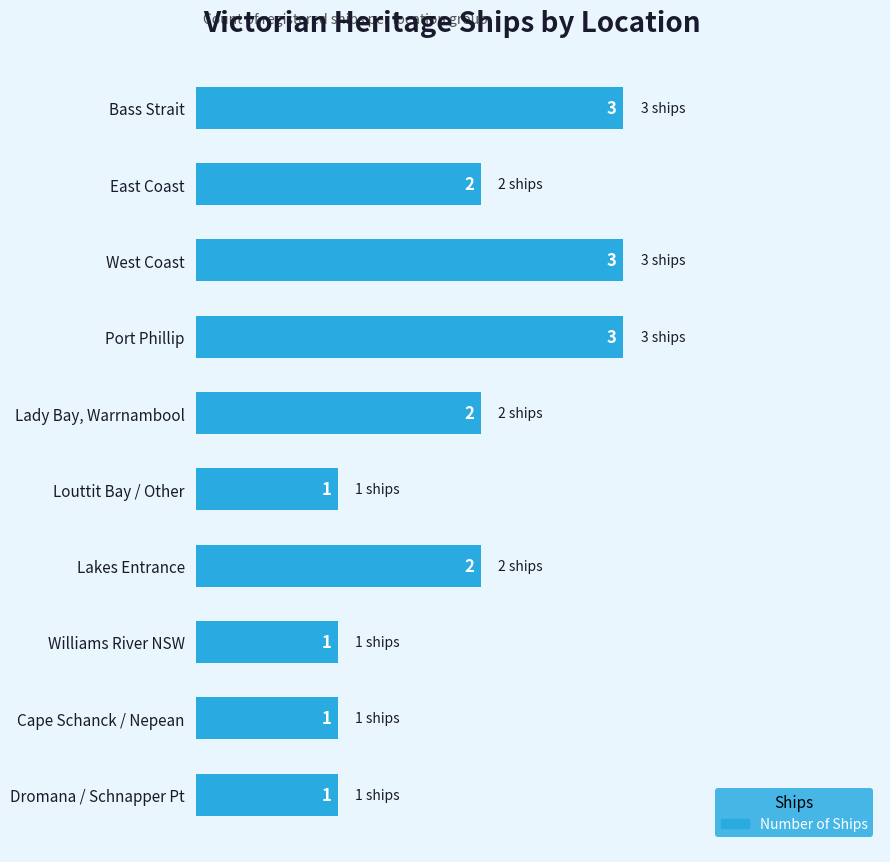

What is the sum of all values?

19